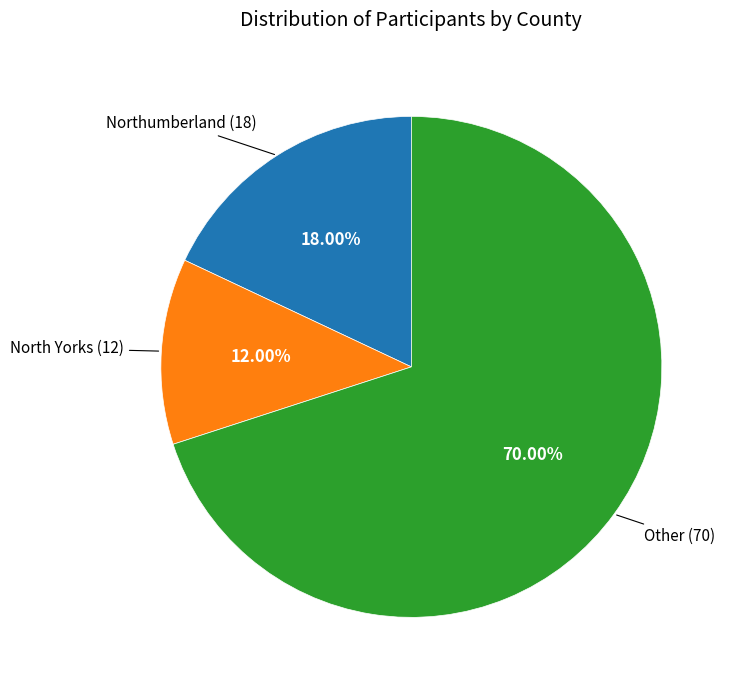

Is there a majority slice in this chart?

Yes